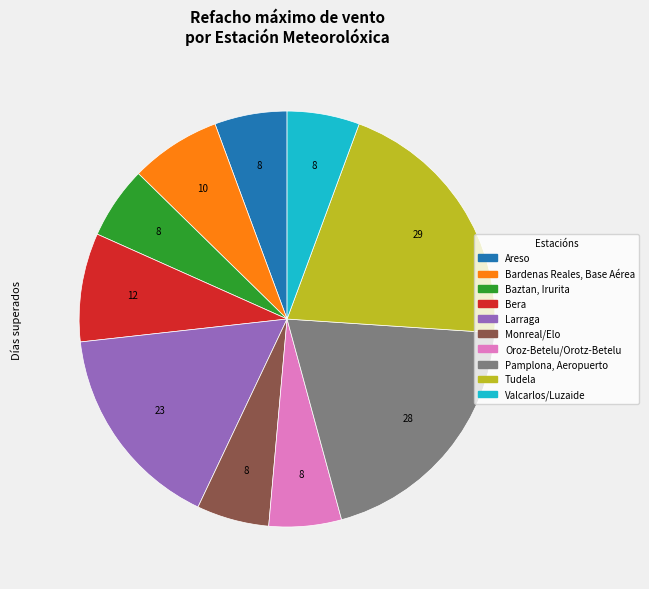

Is there any slice that represents more than half of the pie?

No